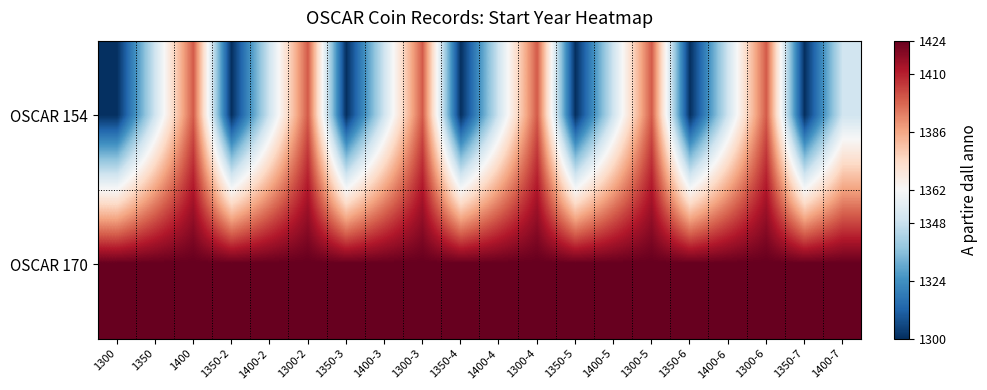

Rank the series by their average value, from lowest to highest.

OSCAR 154, OSCAR 170